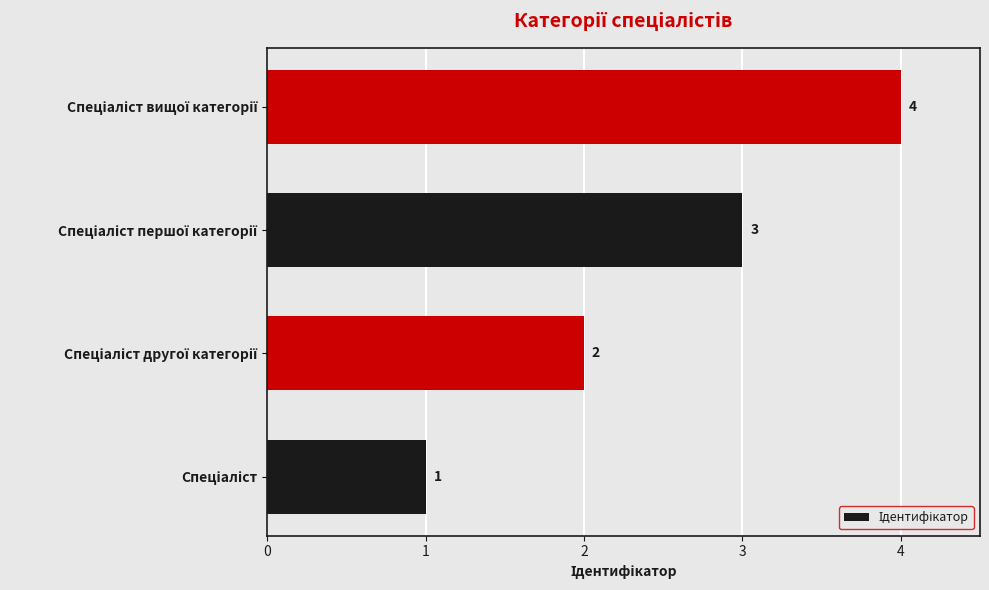

What is the greatest value displayed?

4